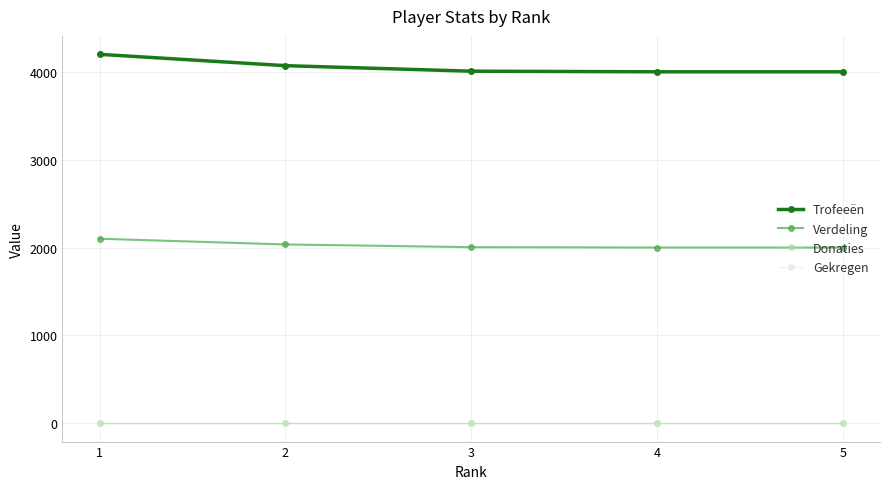

Is this an area chart (filled region under the line)?

No